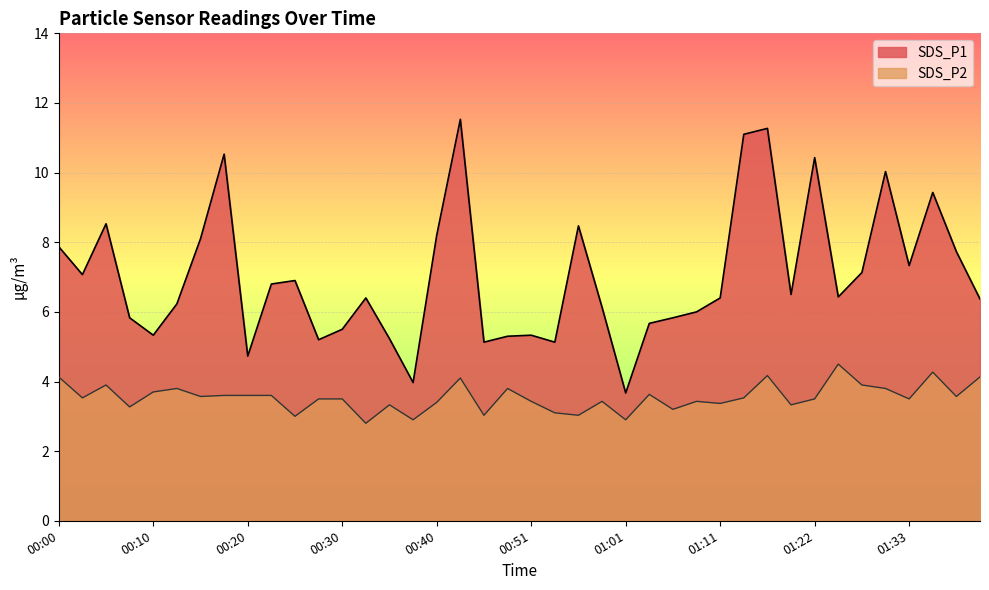

Where is the first local minimum for SDS_P1?

00:02